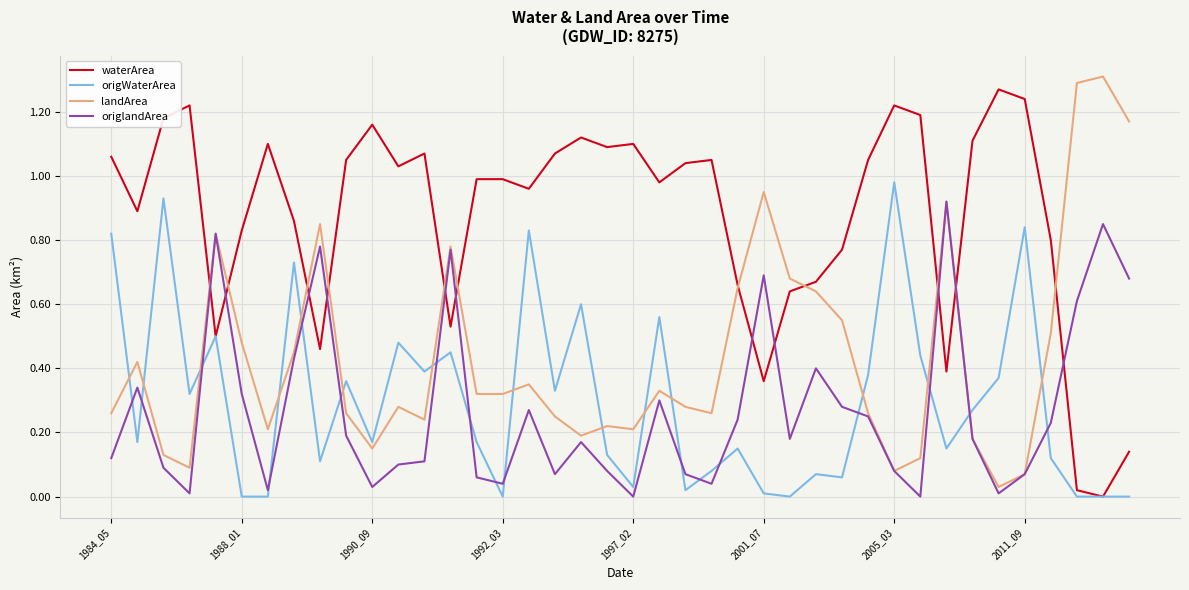

How many times do origlandArea and origWaterArea cross each other?

17